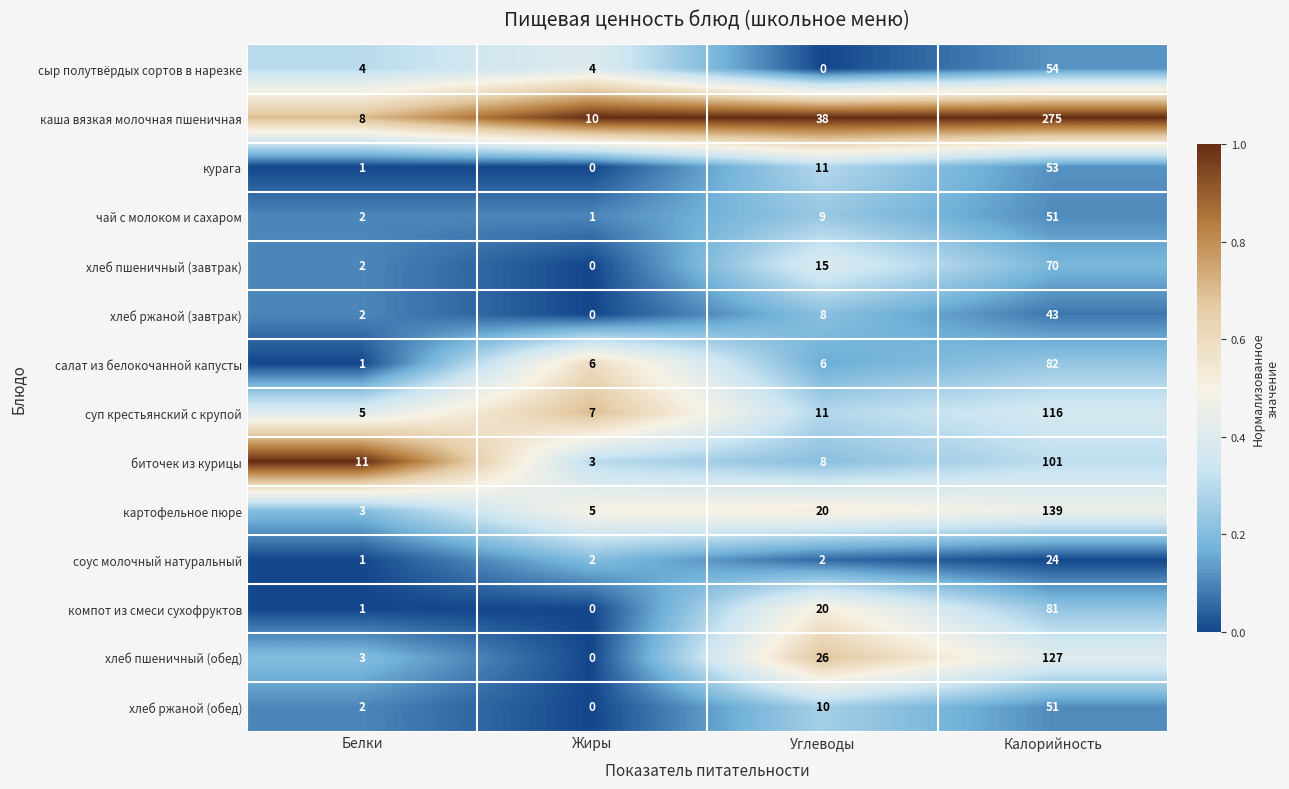

What is the approximate value of хлеб пшеничный (завтрак) at Углеводы, to the nearest 10?

20